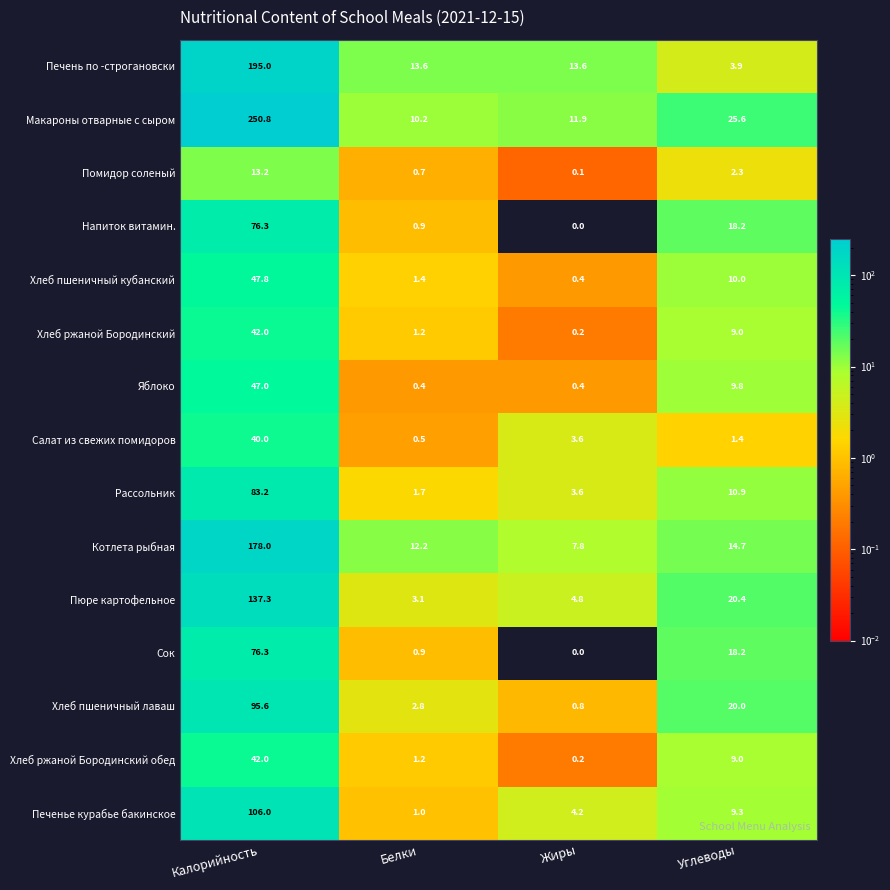

Which label corresponds to the largest value in the chart?

Калорийность